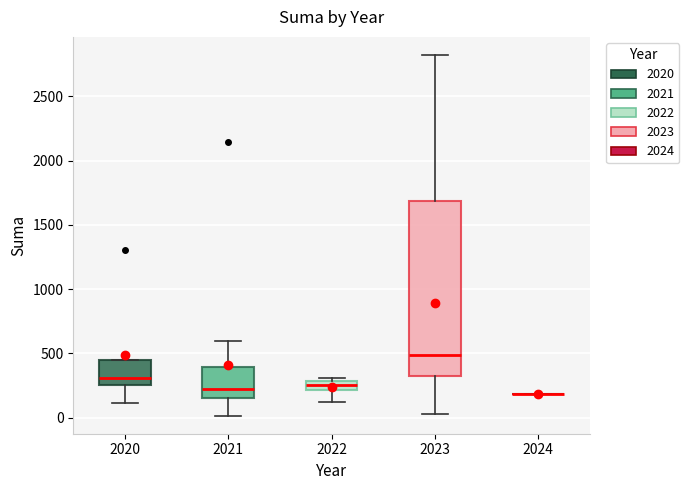

Where is the upper edge of the box at x = 2020 on the y-axis? The values are not printed on the chart, so give them approximately, as read against the axis.

450